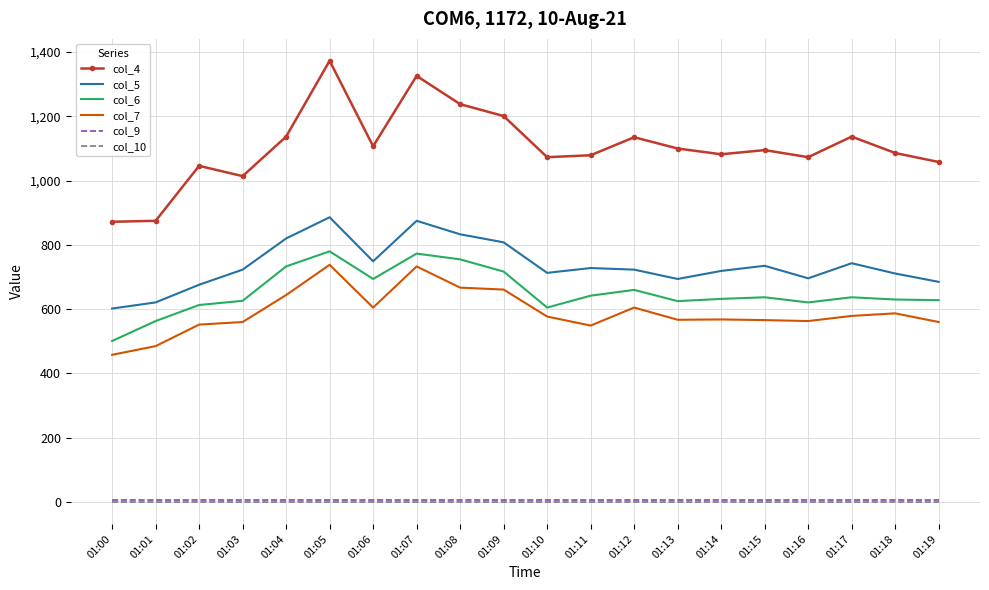

Which series has the largest range (max minus min)?

col_4